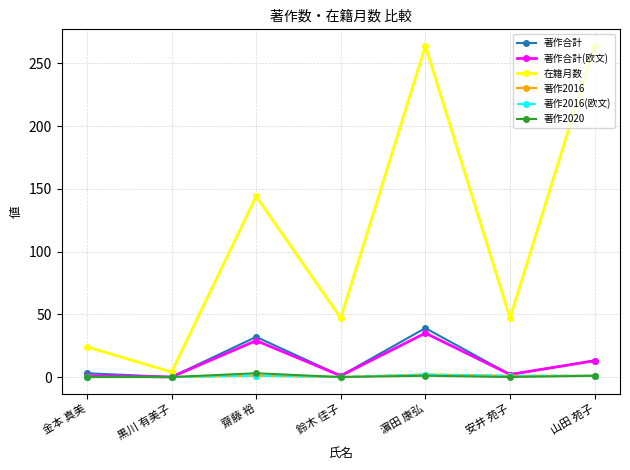

At which category does 著作合計(欧文) reach its first local peak?

齋藤 裕